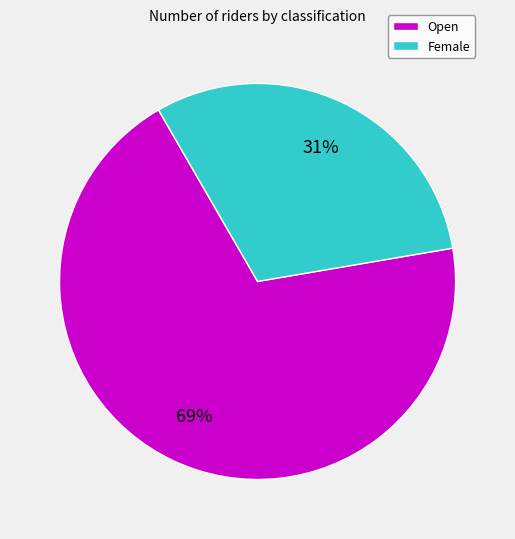

Count the number of slices in the pie.

2